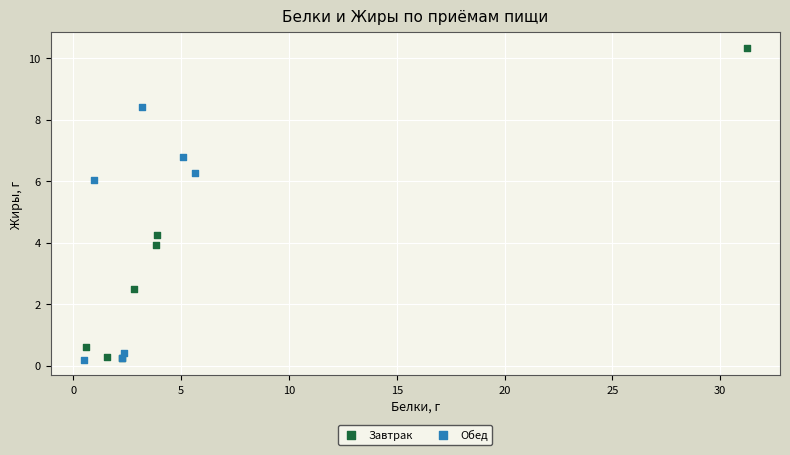

Which series has the widest spread of Y values?

Завтрак